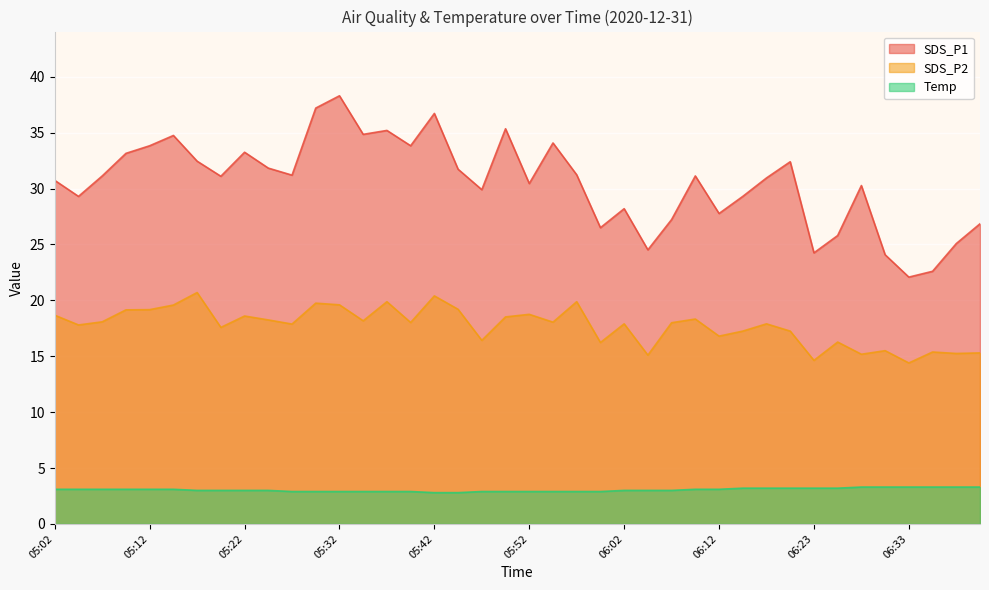

How many interior local peaks does the SDS_P2 series have?

13